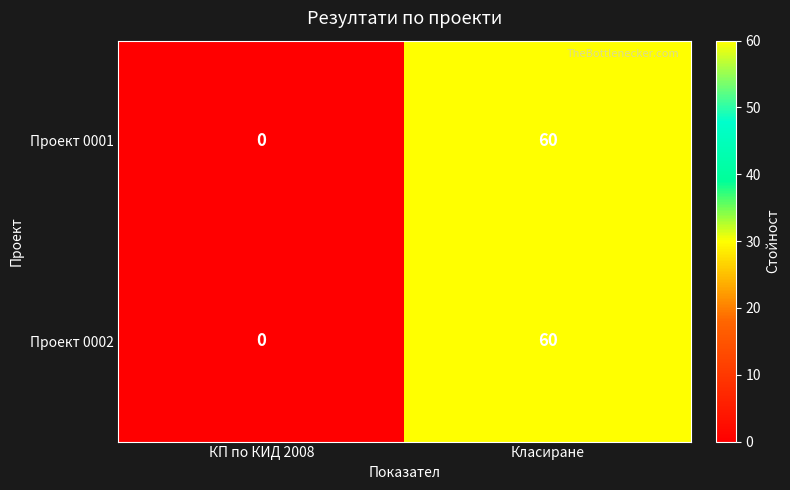

Reading left to right, what are all the values shown in this chart?

Проект 0001: 0	60
Проект 0002: 0	60